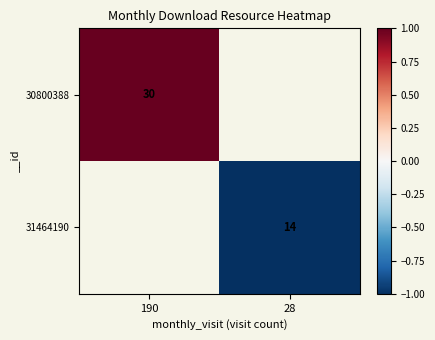

True or false: 30800388 has a value of 53 at 190.

False